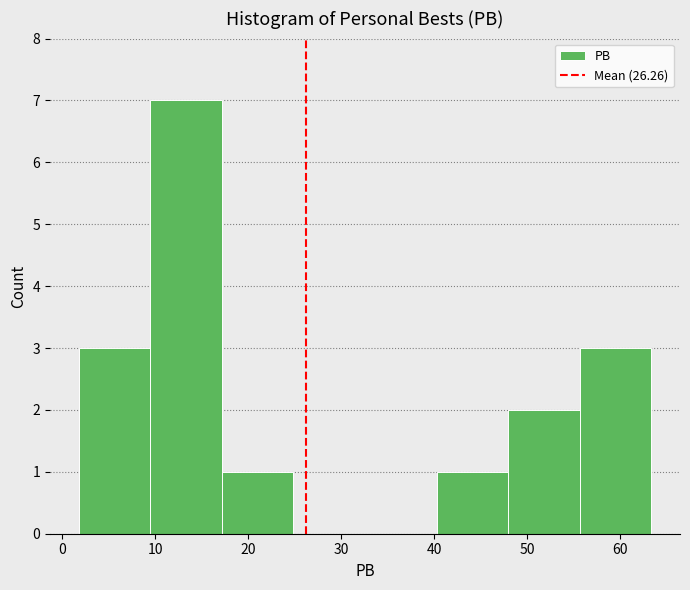

Reading left to right, list every bar in this chart as the range it spans on the x-axis followed by its height. Neither the bar edges nor the heights are printed on the chart, so give them approximately, as read against the axes.

2 to 9: 3
9 to 17: 7
17 to 25: 1
25 to 33: 0
33 to 40: 0
40 to 48: 1
48 to 56: 2
56 to 63: 3